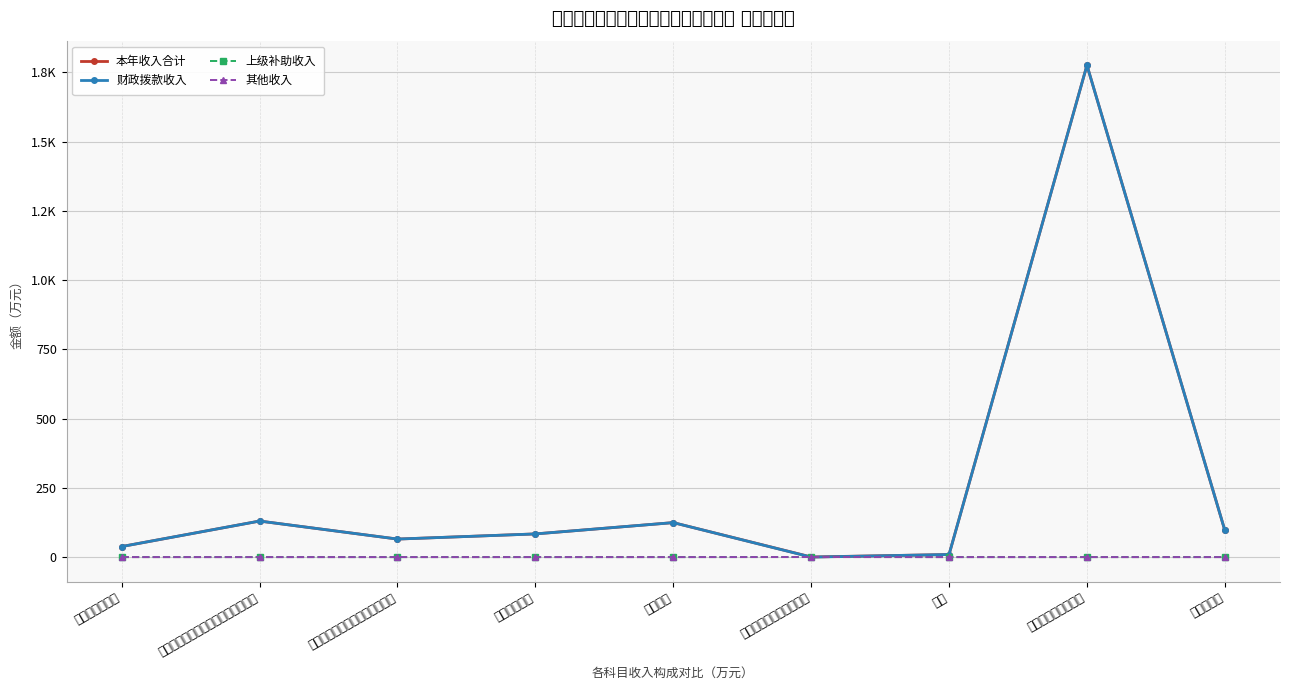

How many lines are shown in the chart?

4